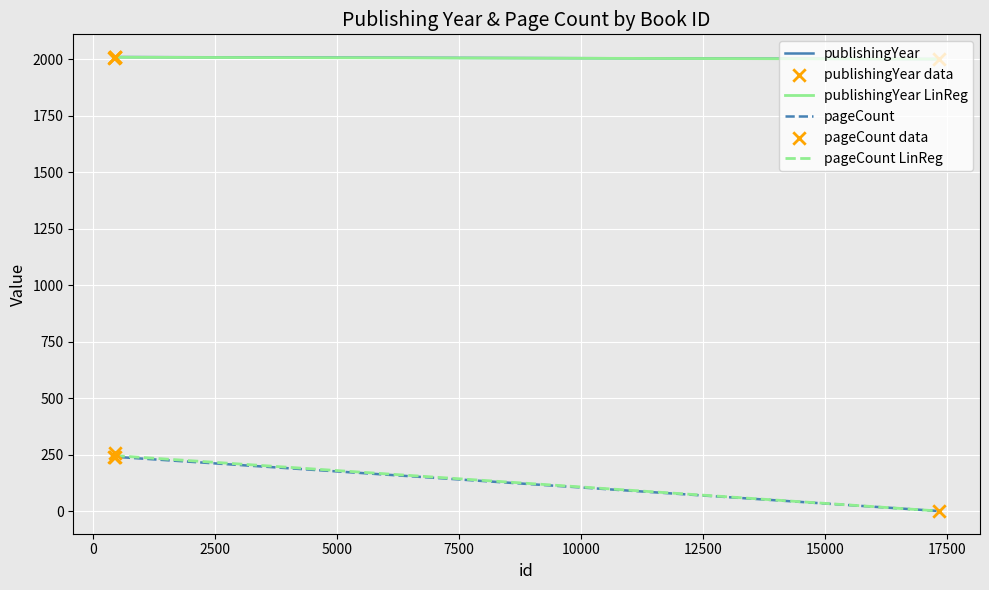

True or false: pageCount LinReg and publishingYear cross at least once.

False